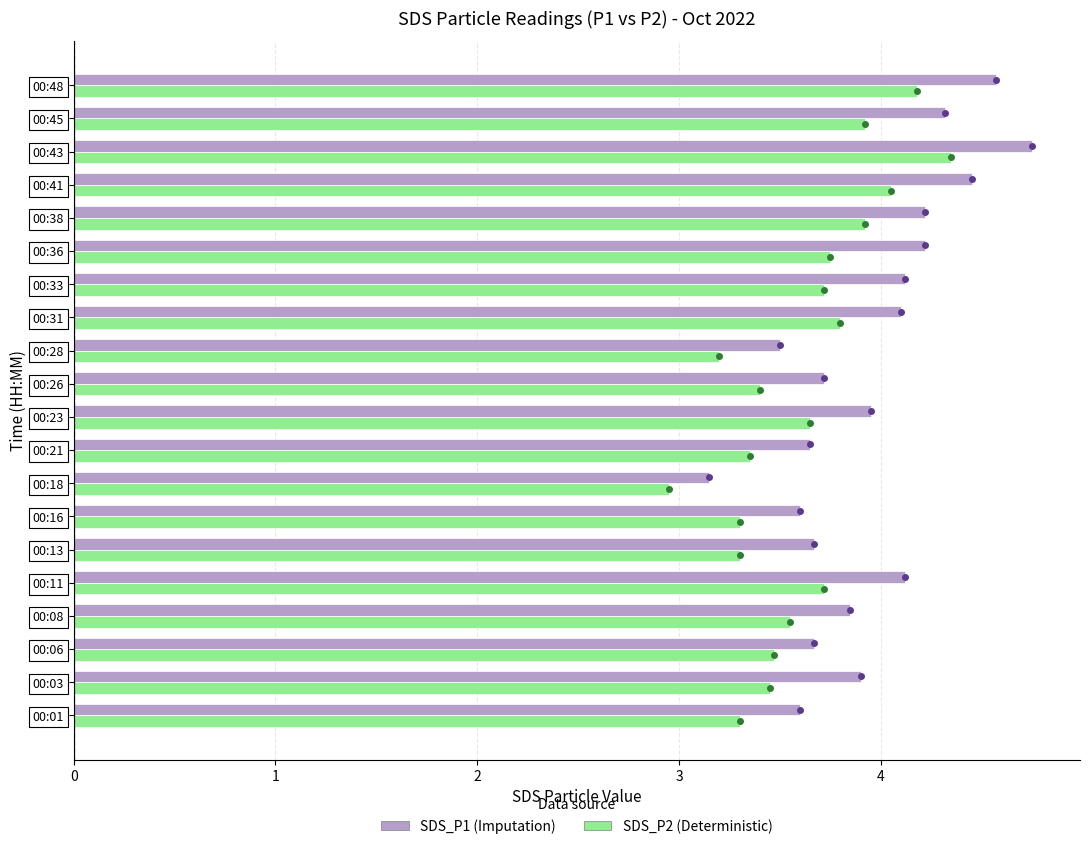

What is the spread (max minus min) of values at 00:11?

0.4